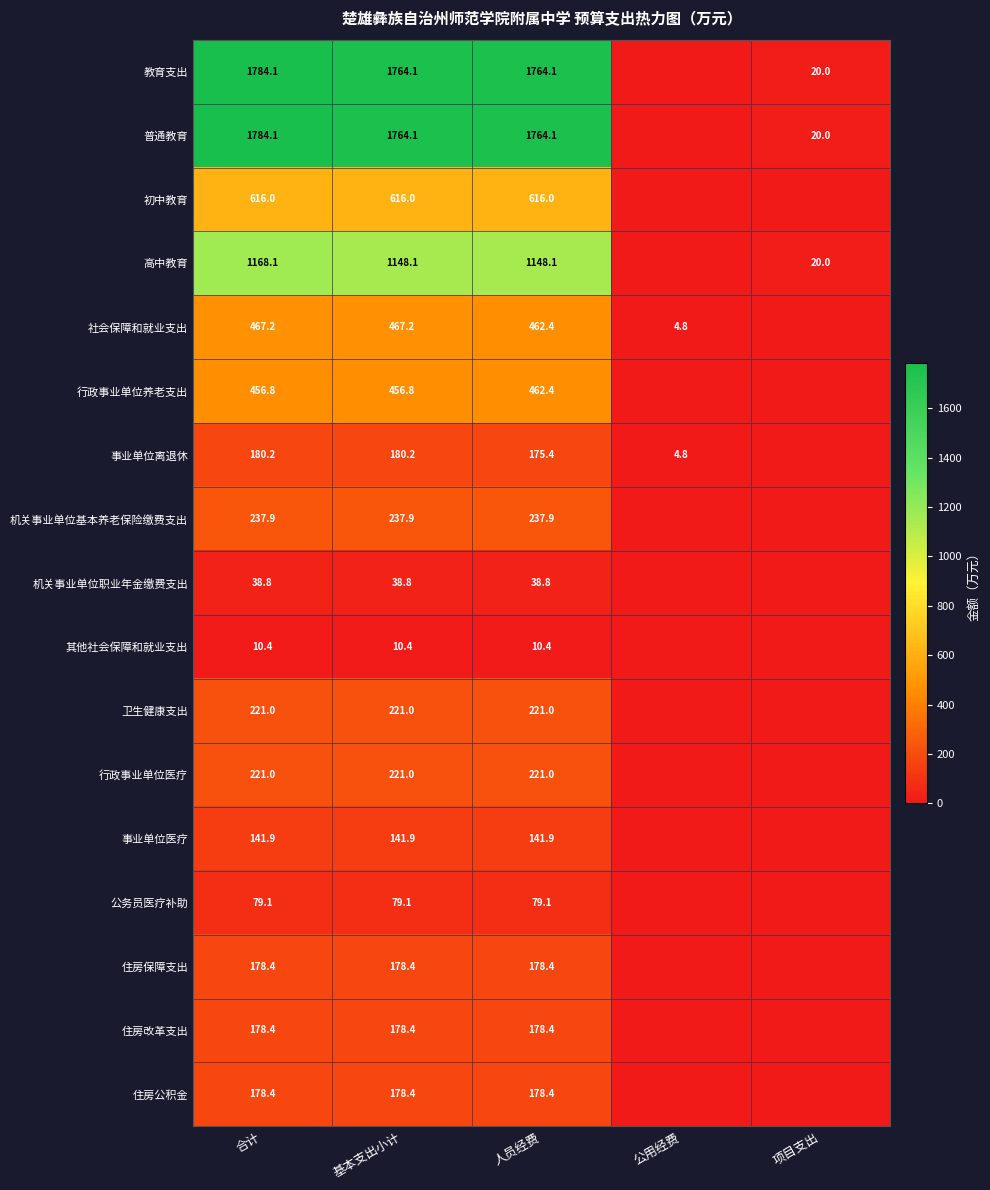

At how many categories does at least one series exceed 926?

3